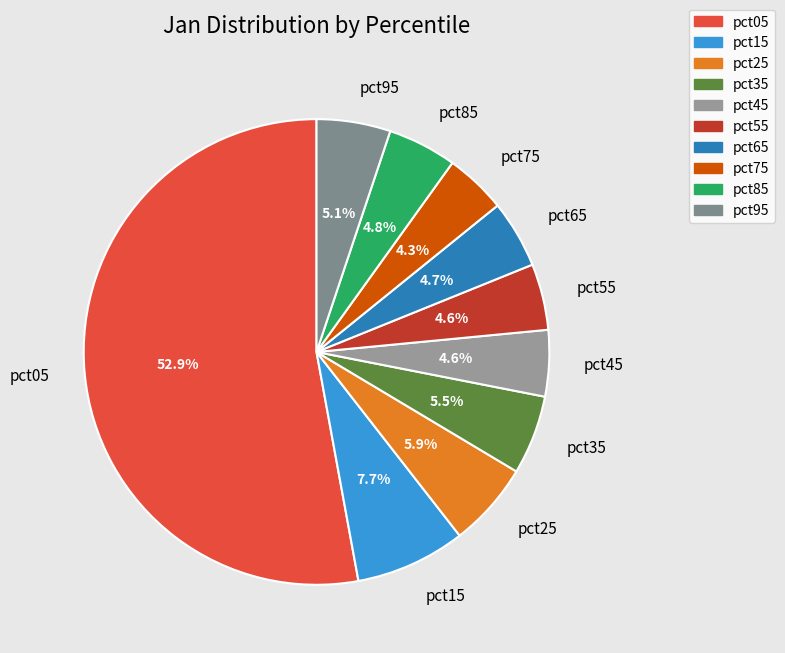

To the nearest percent, what portion does pct05 represent?

53%